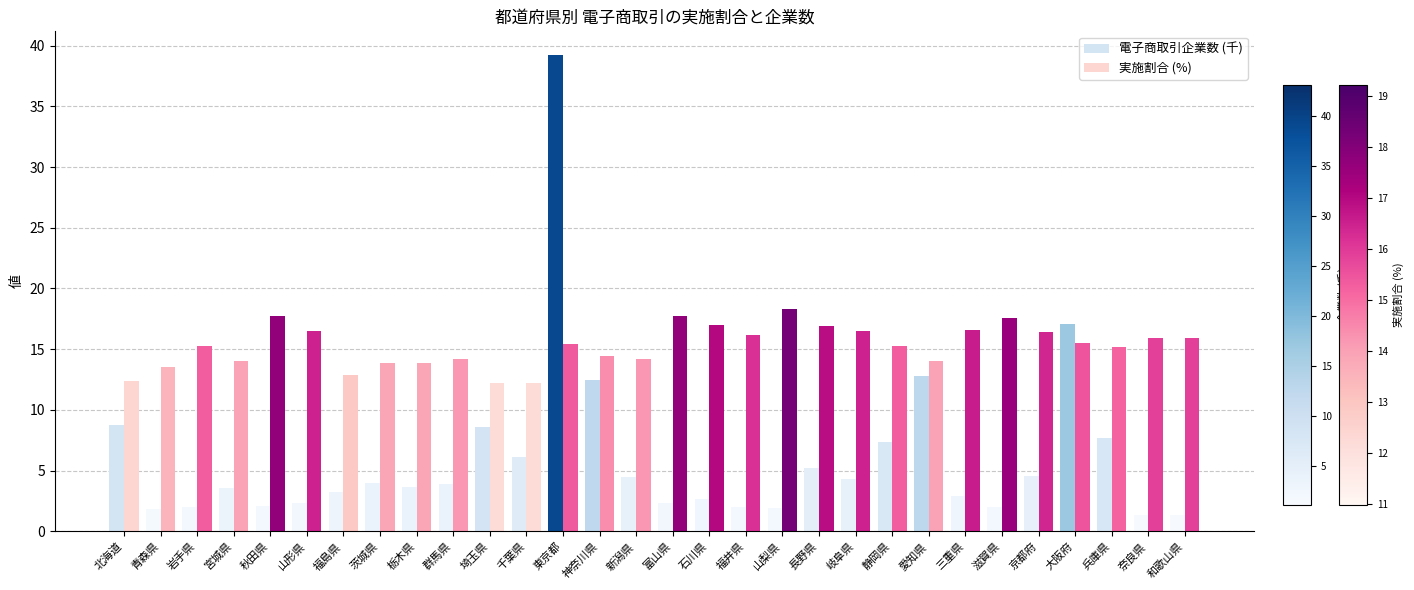

The 電子商取引企業数 (千) series shows 15.6 at 北海道. True or false?

False